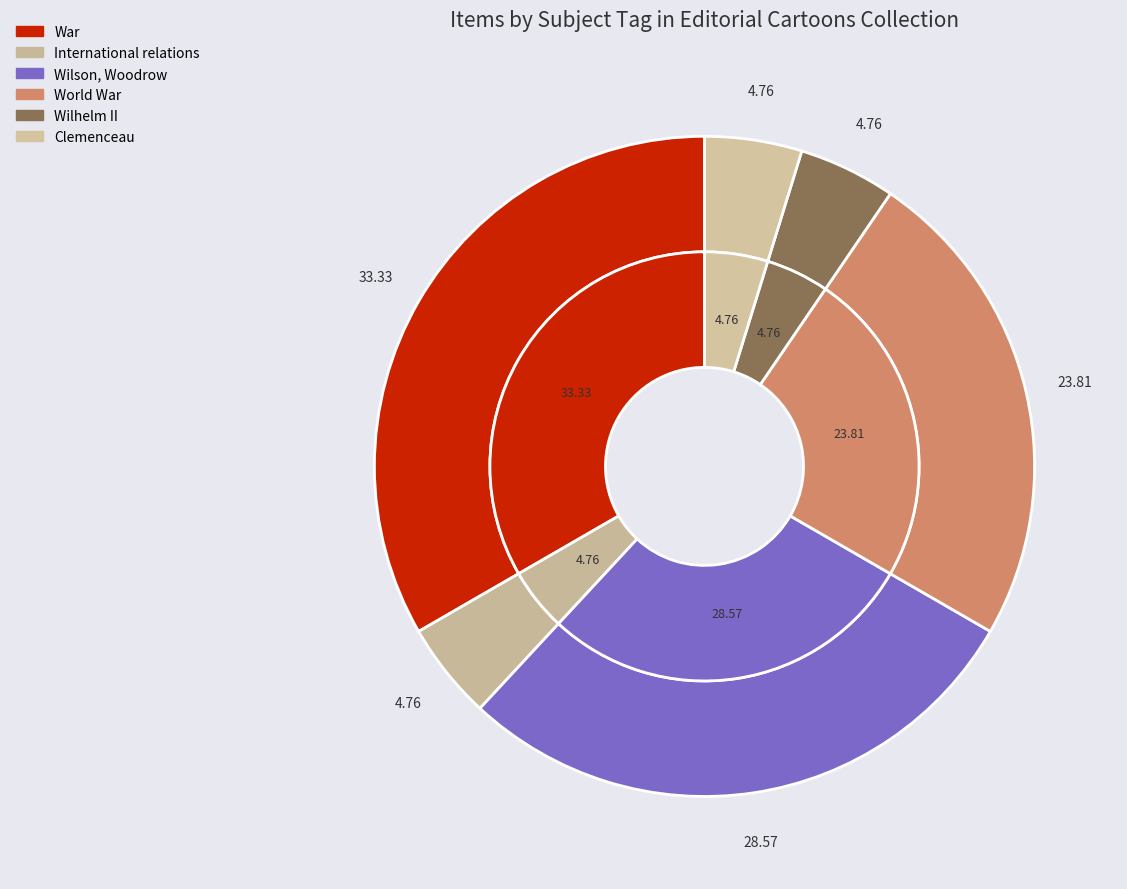

Is there a majority slice in this chart?

No